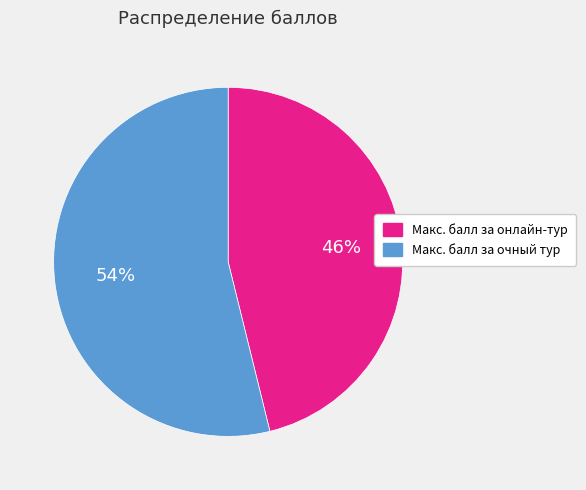

To the nearest percent, what is the difference between the Макс. балл за онлайн-тур and Макс. балл за очный тур slice percentages?

8%